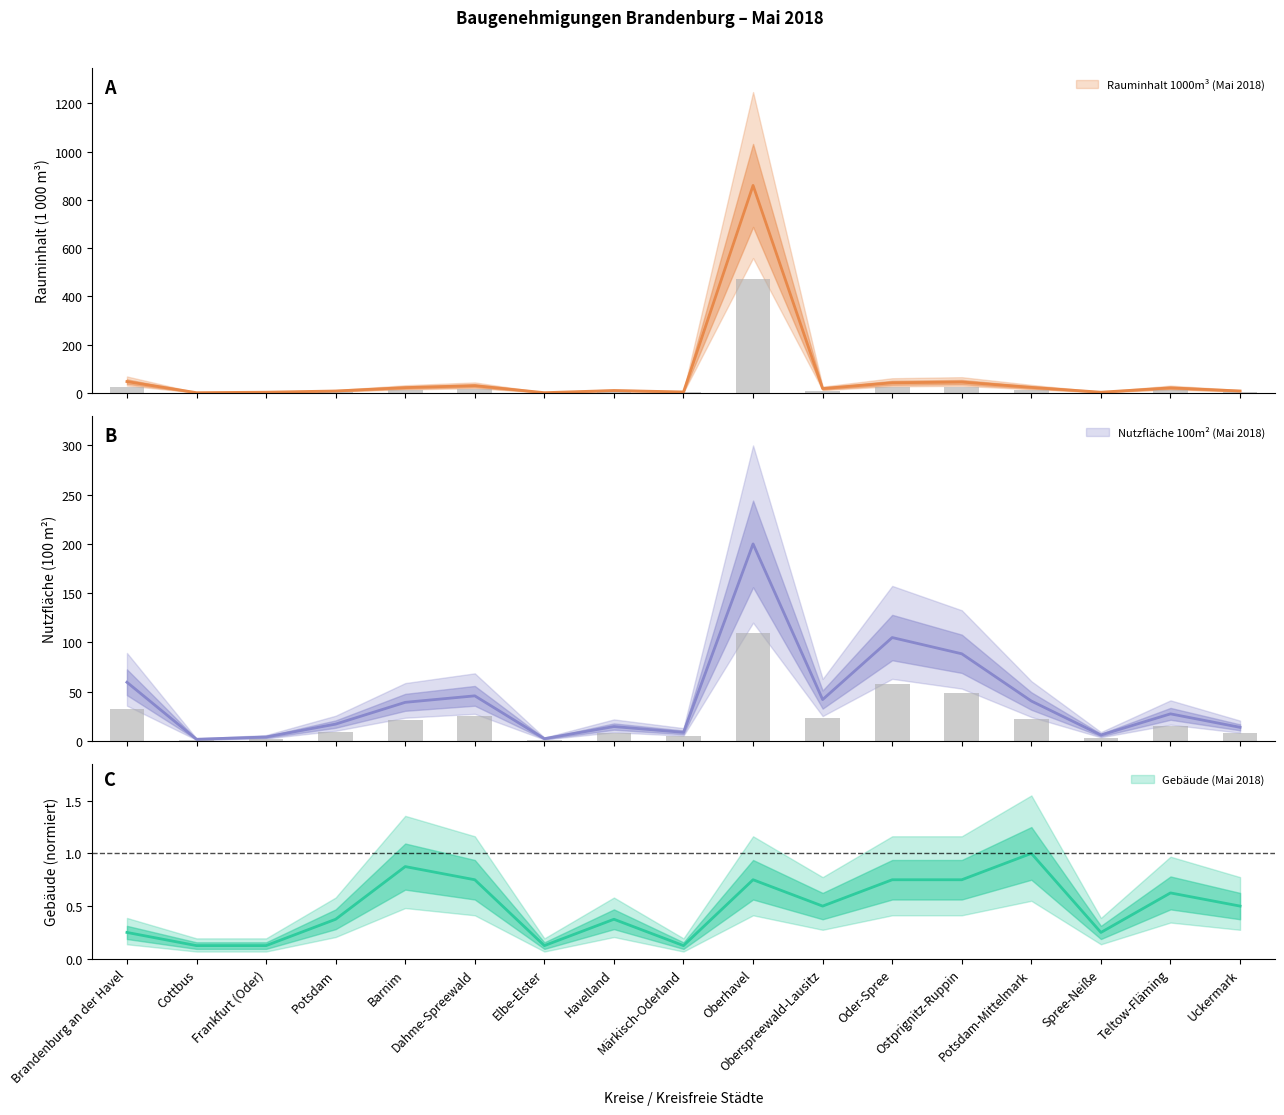

Is it true that Nutzfläche 100m² (Mai 2018) equals 25.9 at Brandenburg an der Havel?

True